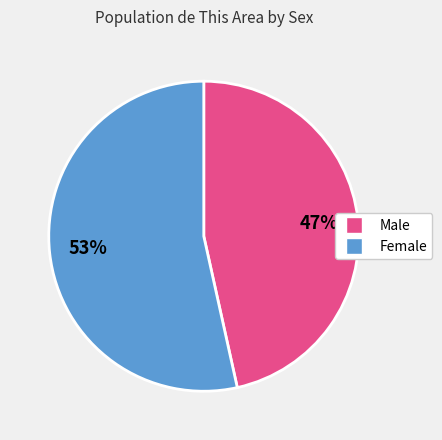

How many slices are in this pie chart?

2